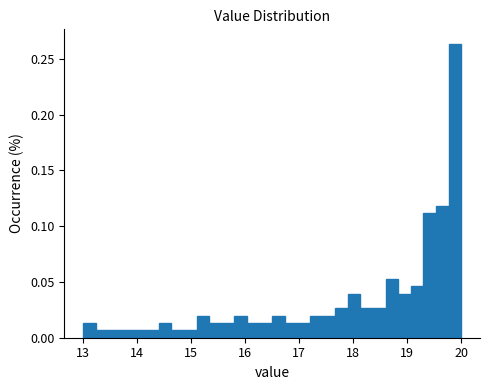

Around what value on the x-axis is the tallest bar? Give the approximate position of its centre, as read against the axis.

19.9